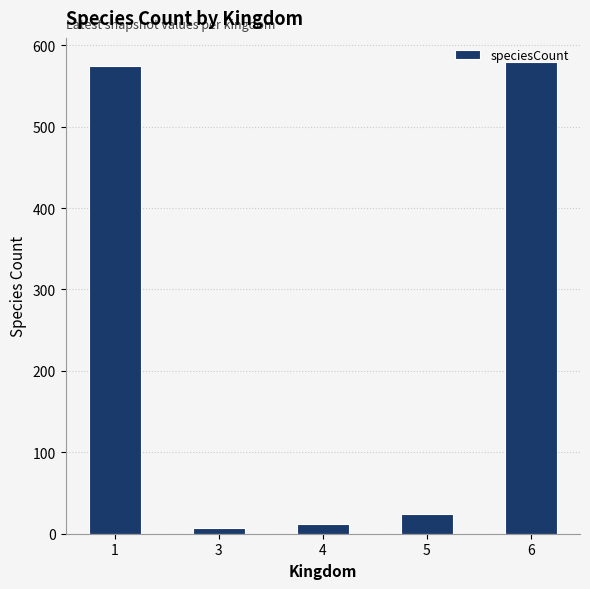

List the labels in order of value, smallest first.

3, 4, 5, 1, 6